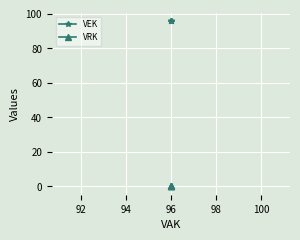

Reading left to right, extract all data points from this chart.

VEK: 96	96	96	96
VRK: 0	0	0	0